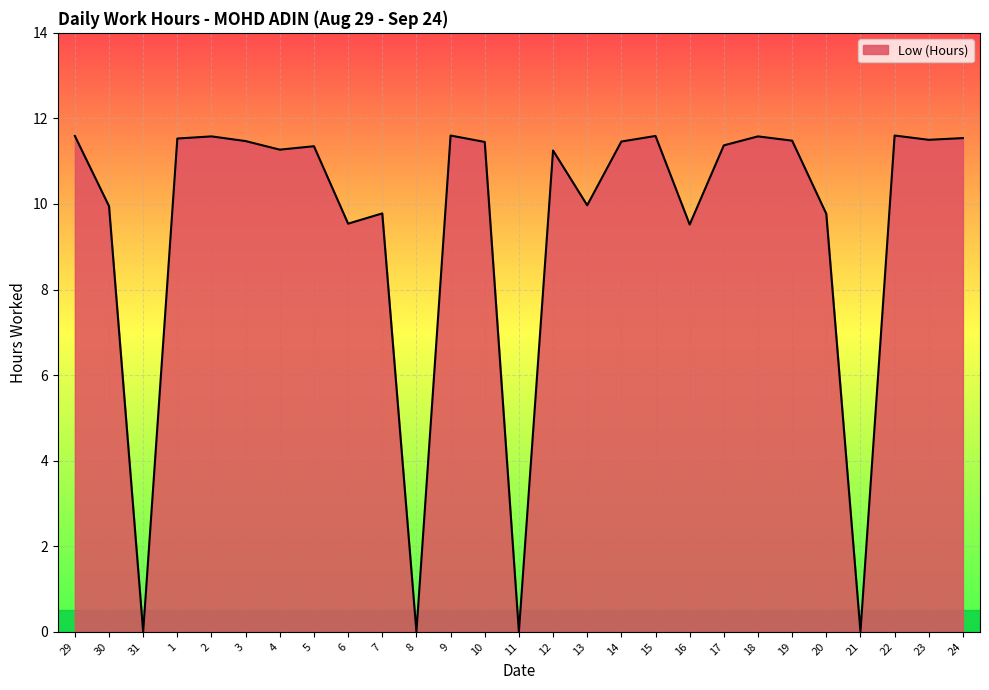

True or false: the data shows 9.8 at 7.

True